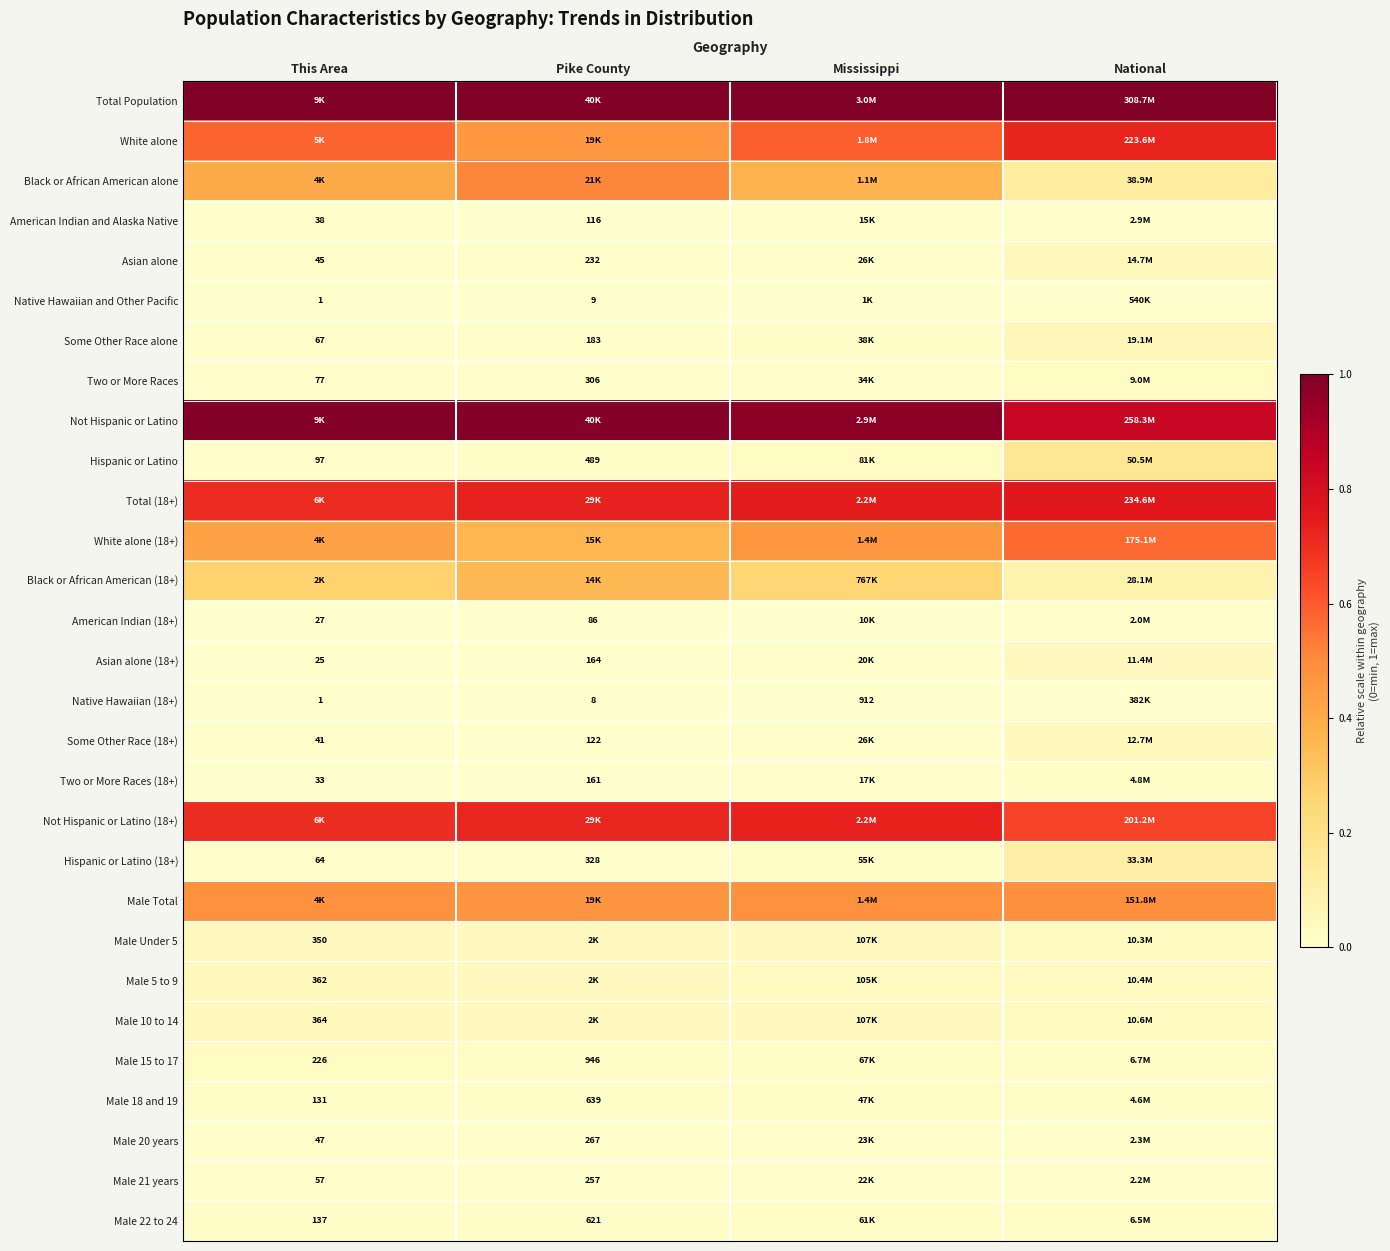

List the labels in order of Asian alone (18+) value, smallest first.

This Area, Pike County, Mississippi, National